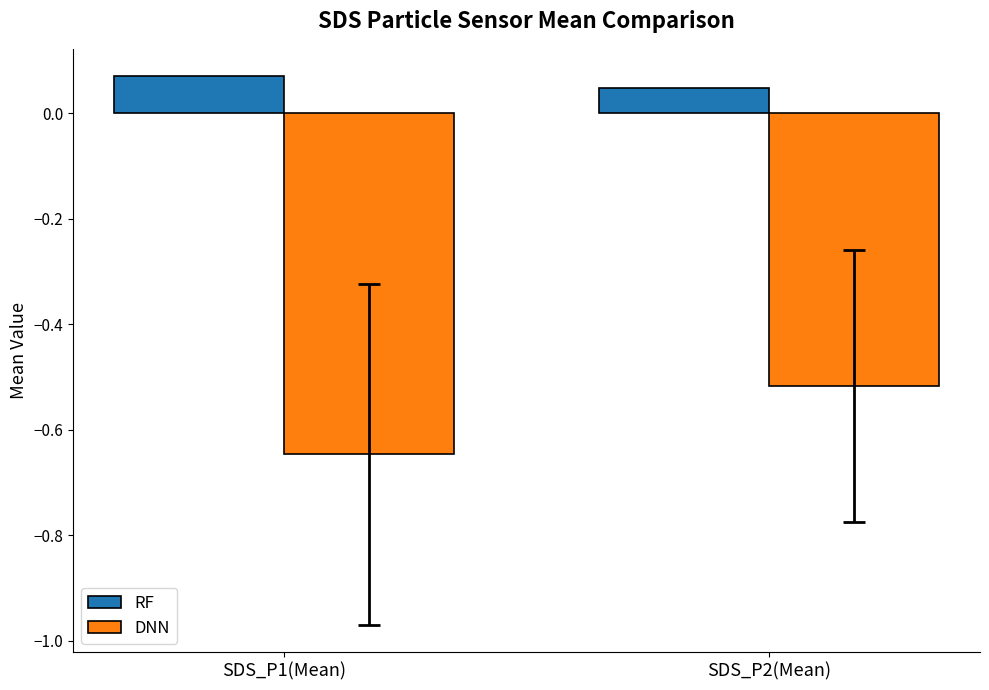

Rank the series by their maximum value, from lowest to highest.

DNN, RF